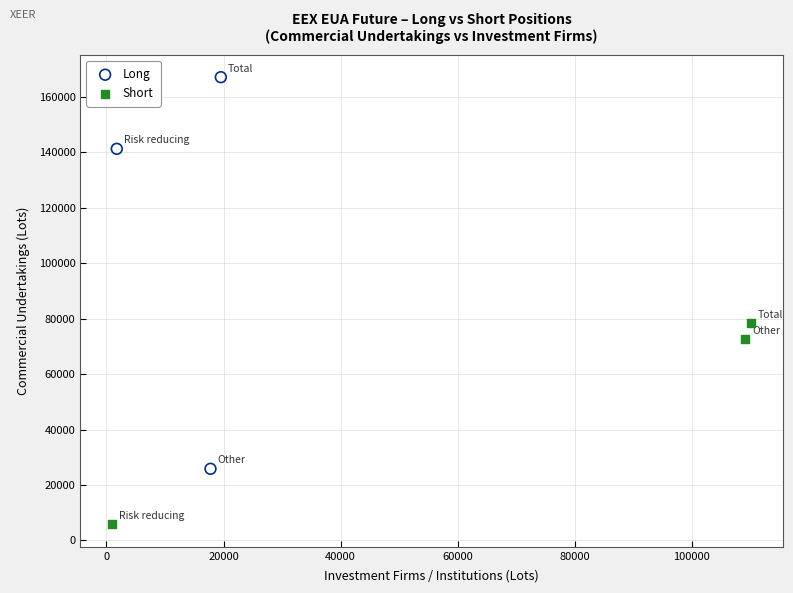

Which series contains the lowest Y value?

Short